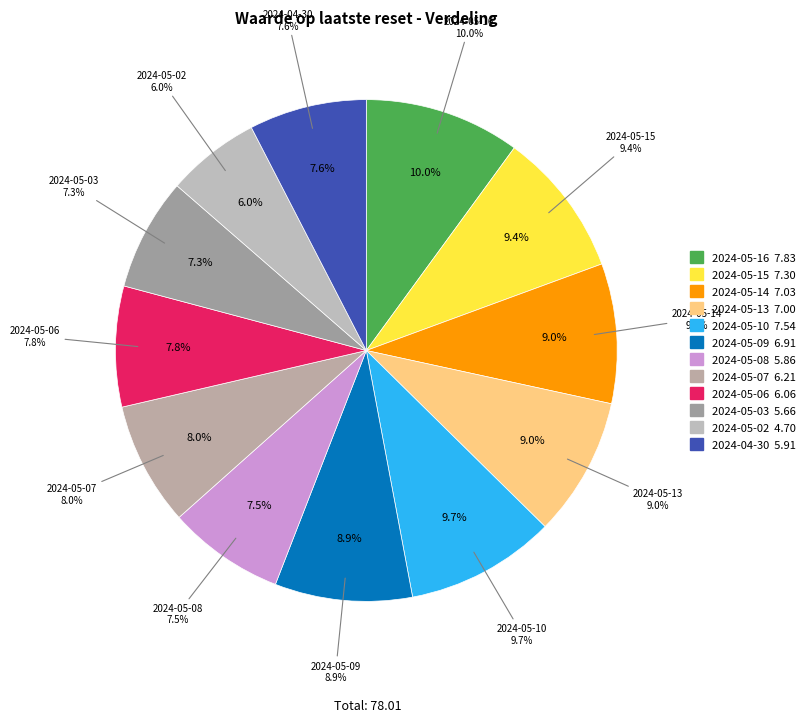

To the nearest percent, what is the combined percentage of 2024-05-03 and 2024-05-02?

13%